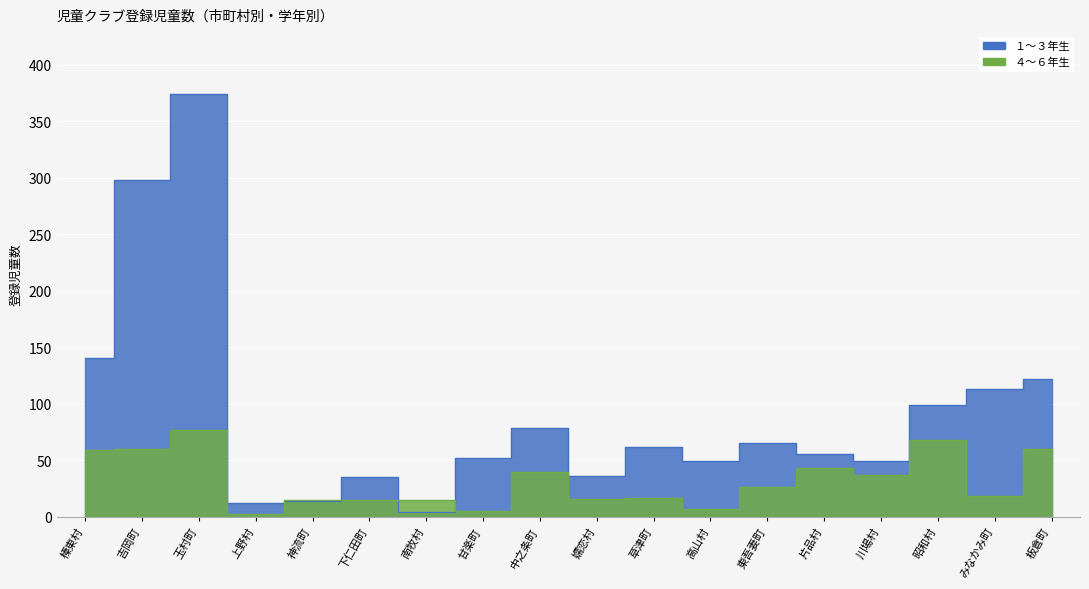

What position from the left is 草津町?

11